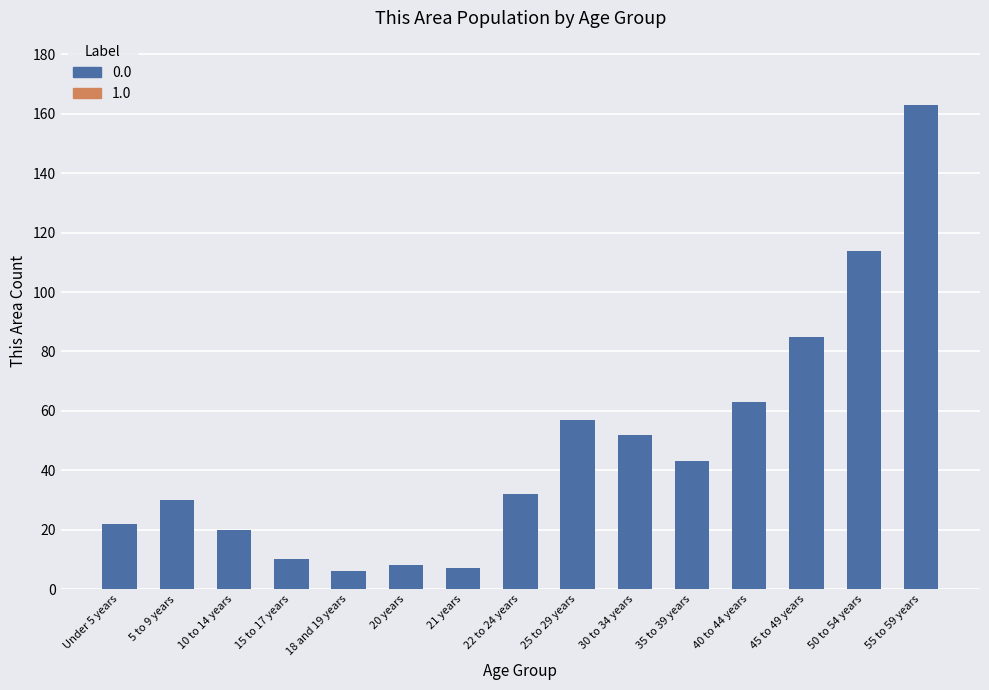

What position from the right is 25 to 29 years?

7